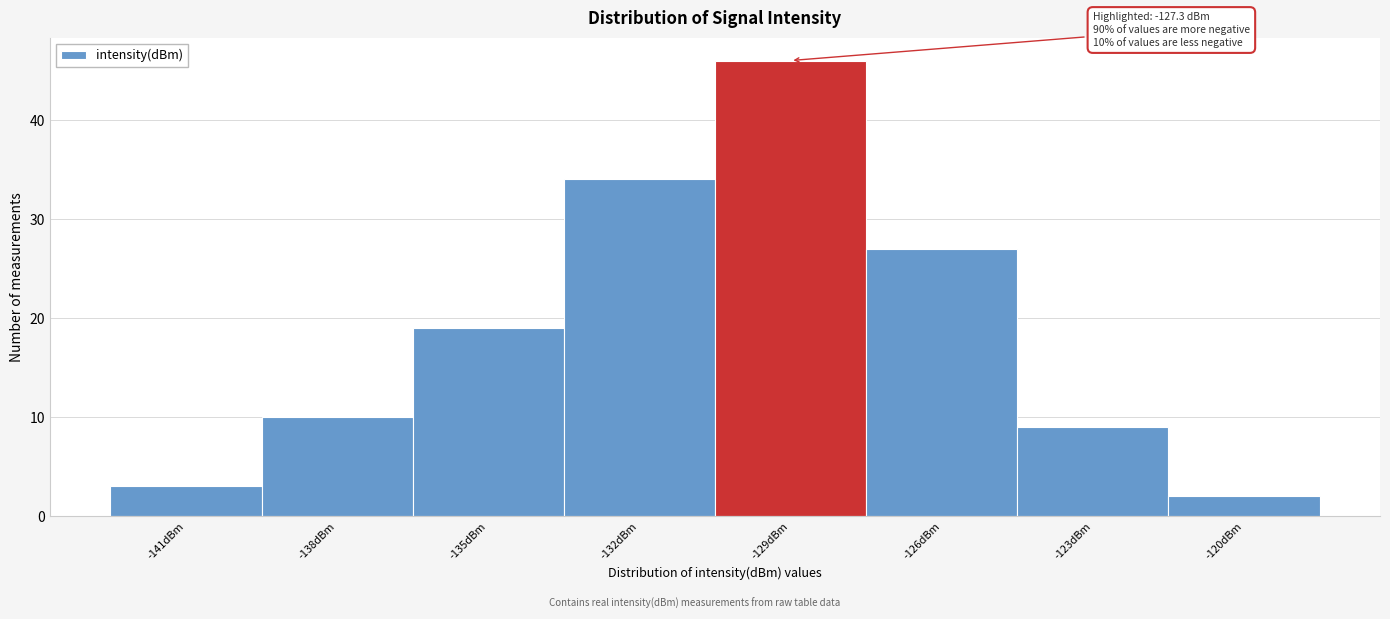

Reading left to right, list all the values displayed in this chart.

3	10	19	34	46	27	9	2